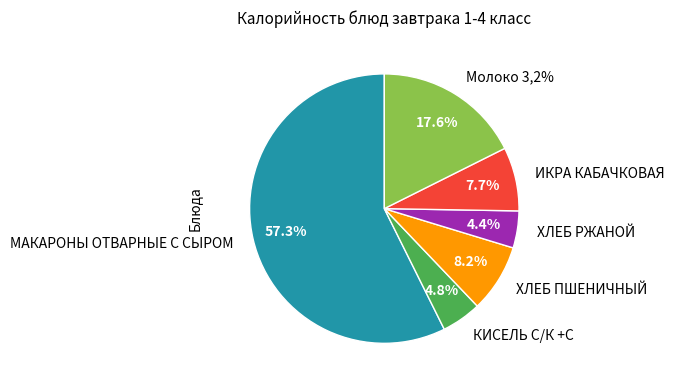

Between ХЛЕБ ПШЕНИЧНЫЙ and ИКРА КАБАЧКОВАЯ, which is larger?

ХЛЕБ ПШЕНИЧНЫЙ